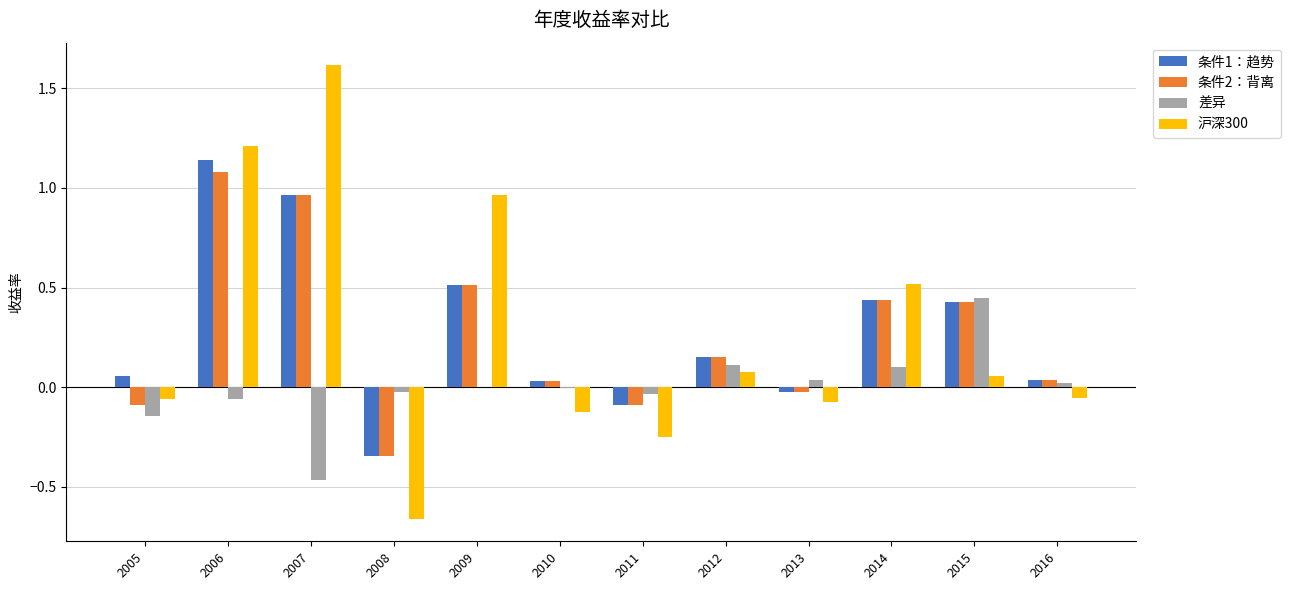

Which label corresponds to the largest value in the chart?

2007